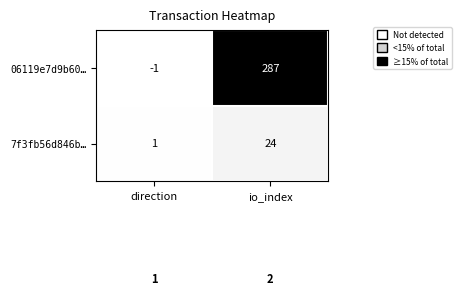

Which label corresponds to the largest value in the chart?

io_index